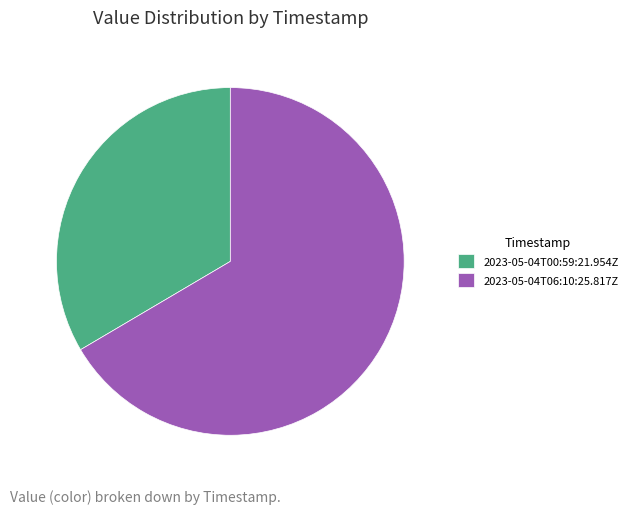

True or false: 2023-05-04T00:59:21.954Z accounts for 28% of the total.

False